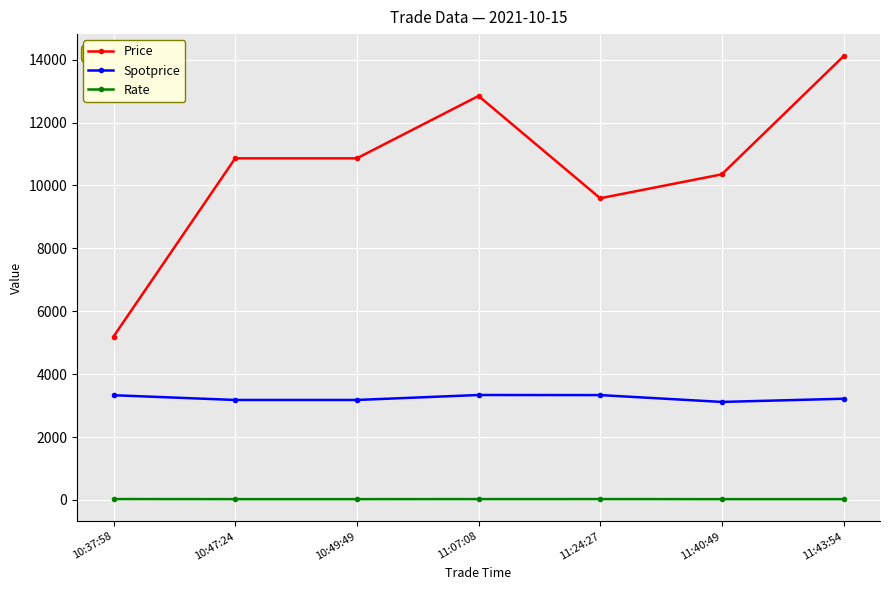

Rank the series by their maximum value, from lowest to highest.

Rate, Spotprice, Price